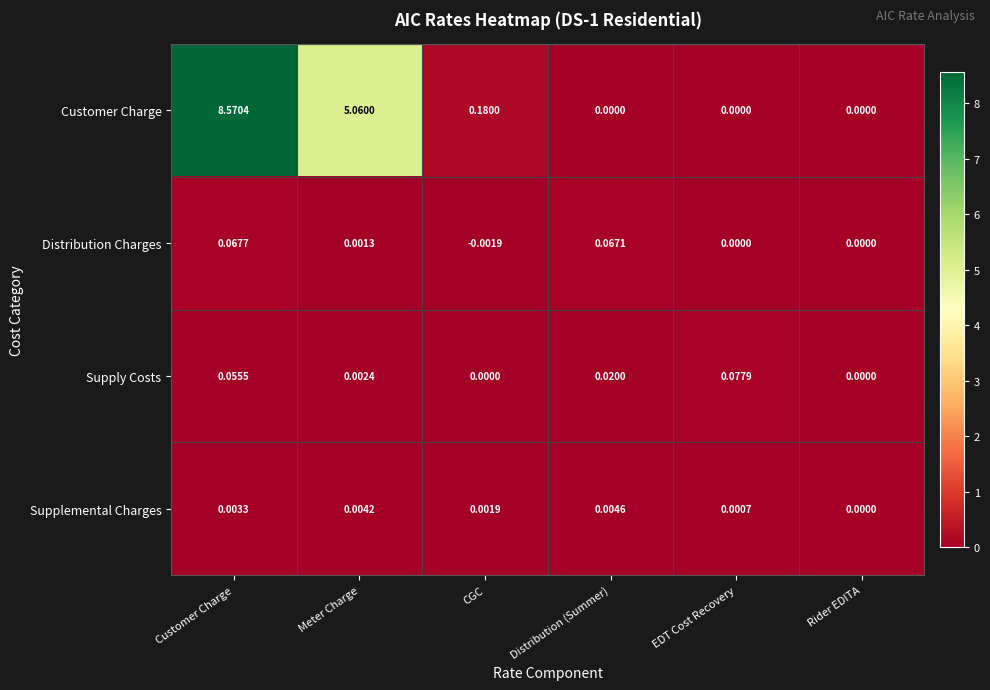

Which series has the largest total across all categories?

Customer Charge